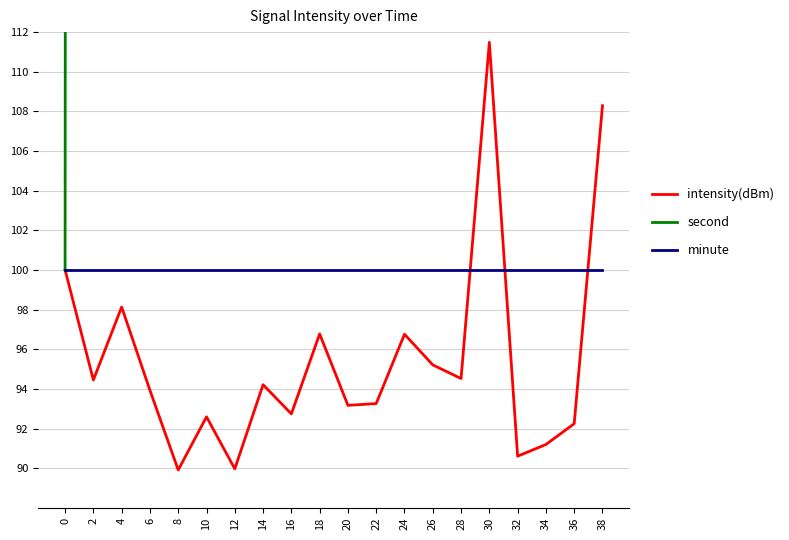

Reading right to left, transcribe all the data shown in this chart.

intensity(dBm): 108.3	92.2	91.2	90.6	111.5	94.5	95.2	96.8	93.3	93.2	96.8	92.7	94.2	90.0	92.6	89.9	93.9	98.1	94.4	100.0
second: 38000.0	36000.0	34000.0	32000.0	30000.0	28000.0	26000.0	24000.0	22000.0	20000.0	18000.0	16000.0	14000.0	12000.0	10000.0	8000.0	6000.0	4000.0	2000.0	100.0
minute: 100.0	100.0	100.0	100.0	100.0	100.0	100.0	100.0	100.0	100.0	100.0	100.0	100.0	100.0	100.0	100.0	100.0	100.0	100.0	100.0